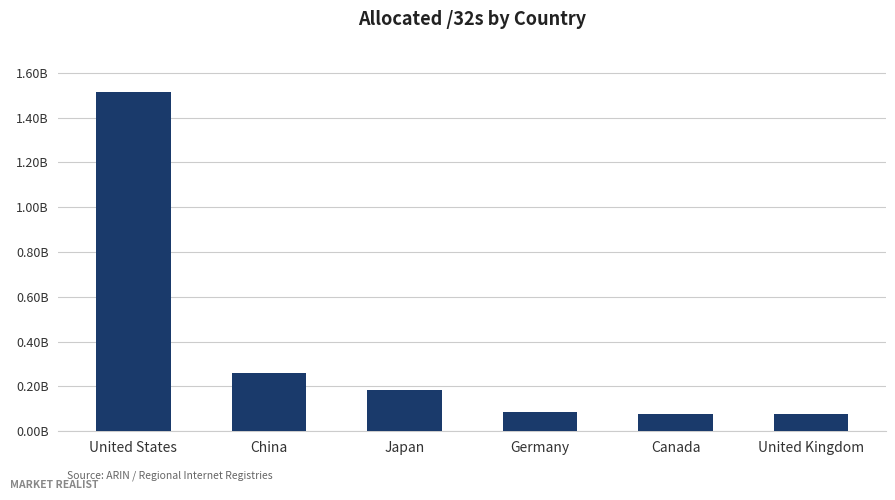

What is the difference between the second highest and minimum values?

183699432